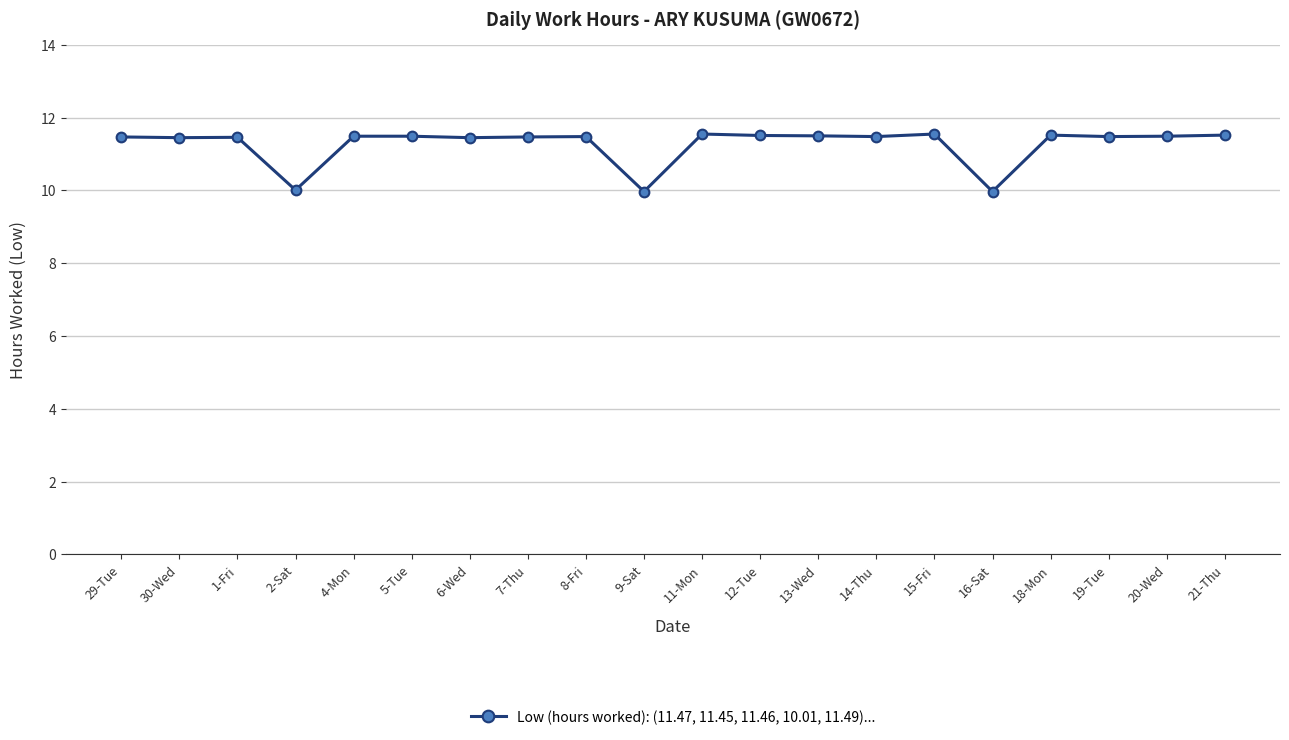

What is the ratio of the value at 12-Tue to the value at 13-Wed?

1.0